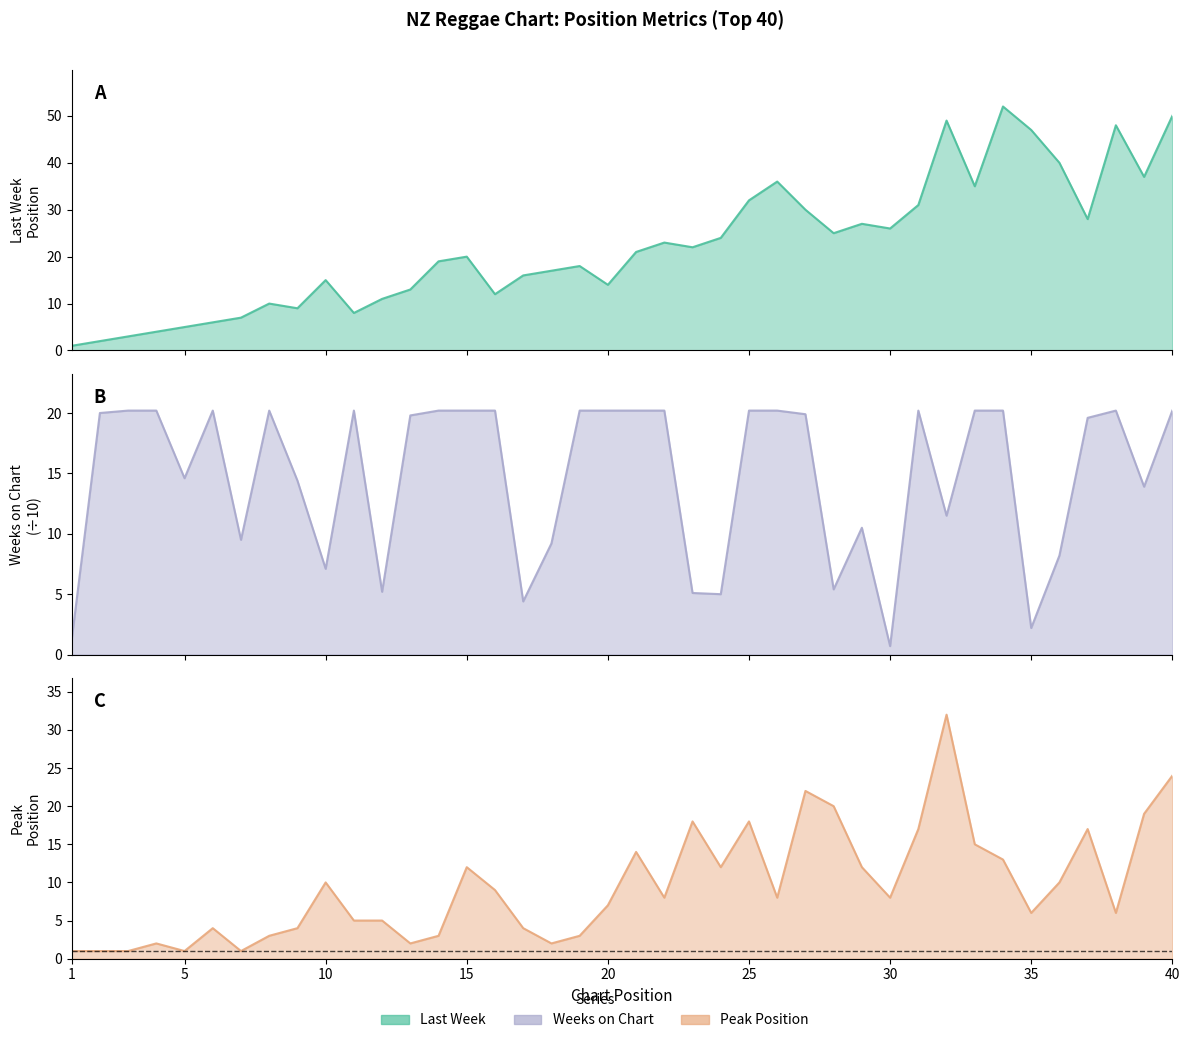

How many times do Weeks on Chart and Last Week cross each other?

7